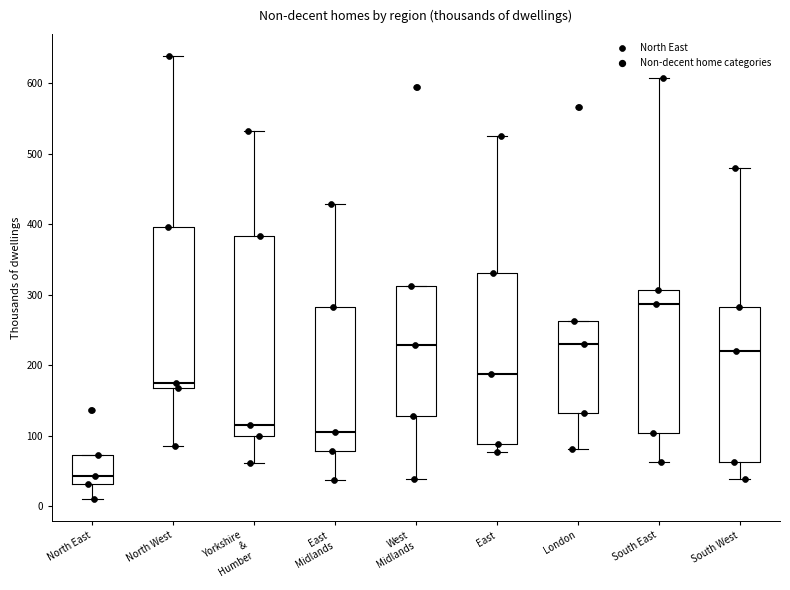

Reading left to right, transcribe this box plot: for each box, give where its median line is, the range the box spans, and where its two whiskers end, as read against the y-axis. The values are not printed on the chart, so give them approximately, as read against the axis.

North East: median 40, box 30 to 70, whiskers 10 to 70
North West: median 170 (just above the box's lower edge), box 170 to 400, whiskers 80 to 640
Yorkshire & Humber: median 120, box 100 to 380, whiskers 60 to 530
East Midlands: median 100, box 80 to 280, whiskers 40 to 430
West Midlands: median 230, box 130 to 310, whiskers 40 to 310
East: median 190, box 90 to 330, whiskers 80 to 520
London: median 230, box 130 to 260, whiskers 80 to 260
South East: median 290, box 100 to 310, whiskers 60 to 610
South West: median 220, box 60 to 280, whiskers 40 to 480